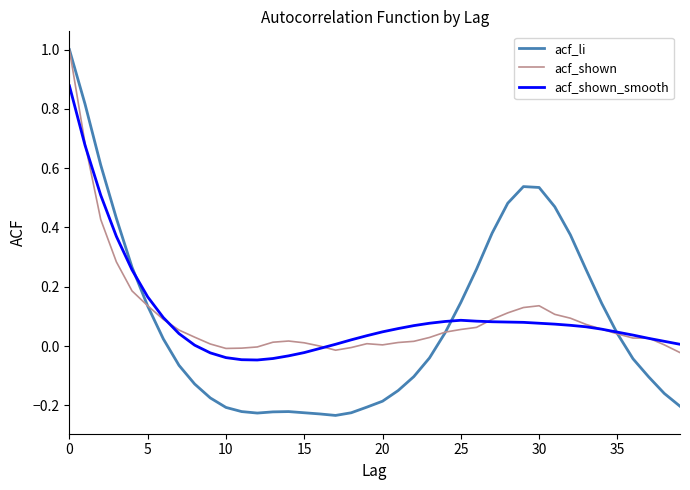

What is the maximum value shown in the chart?

1.0